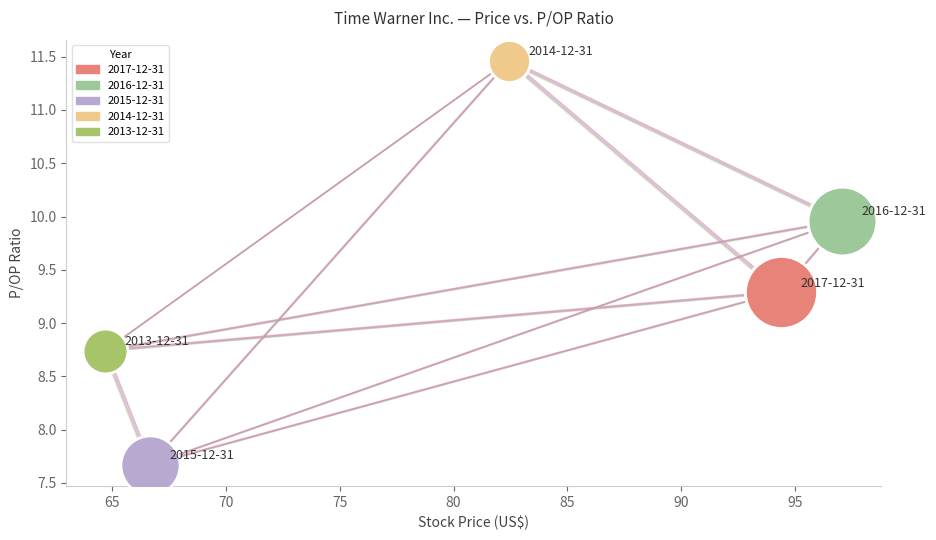

What are all the series names shown in the legend?

2017-12-31, 2016-12-31, 2015-12-31, 2014-12-31, 2013-12-31